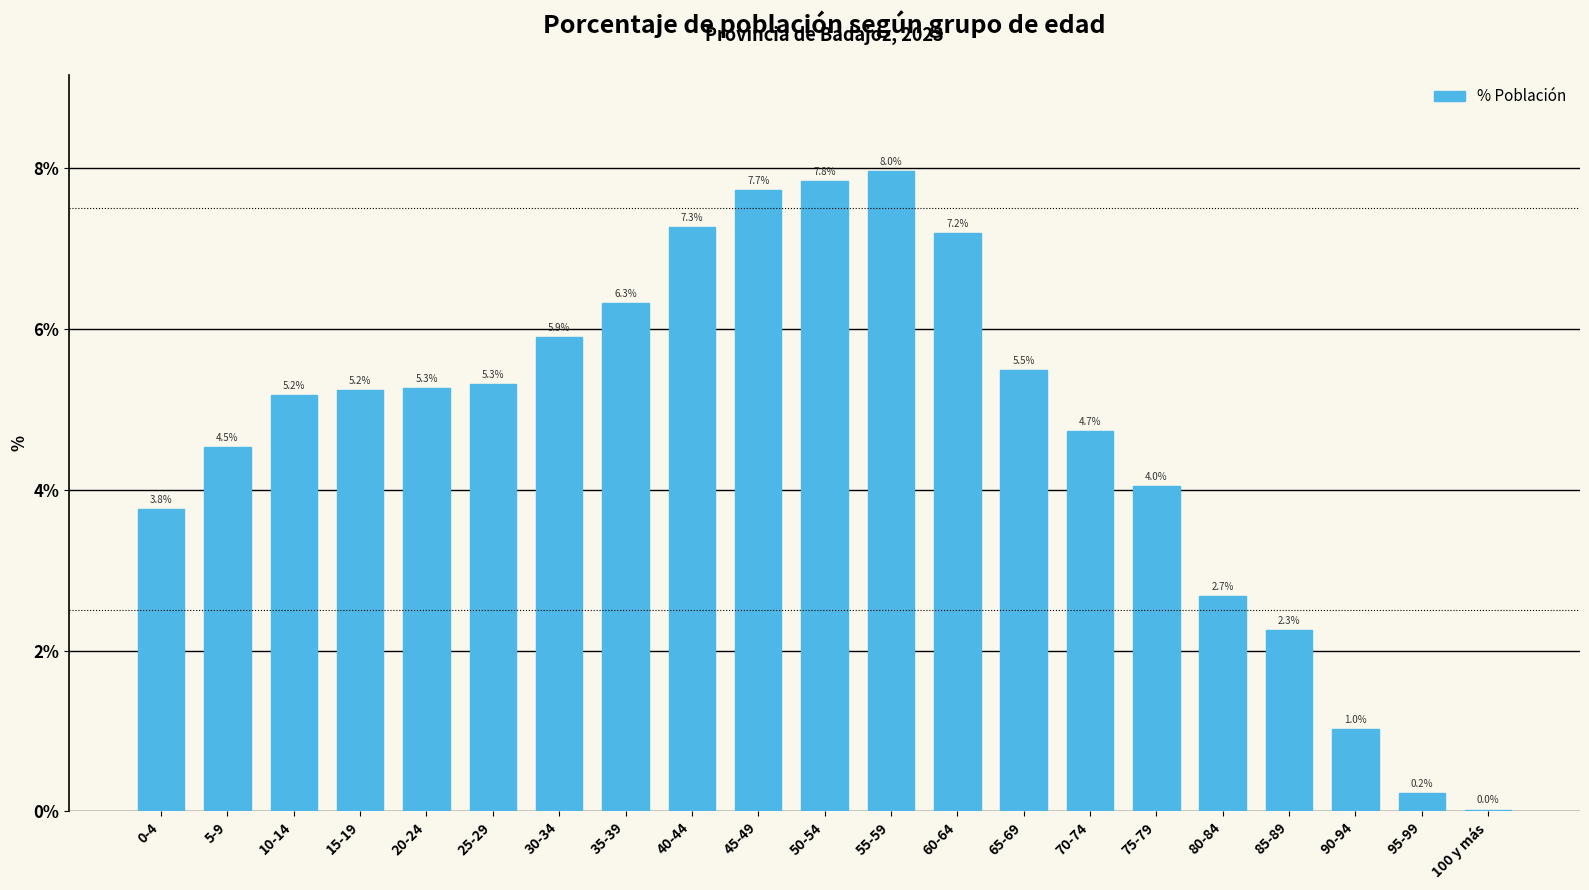

Are the bars horizontal?

No